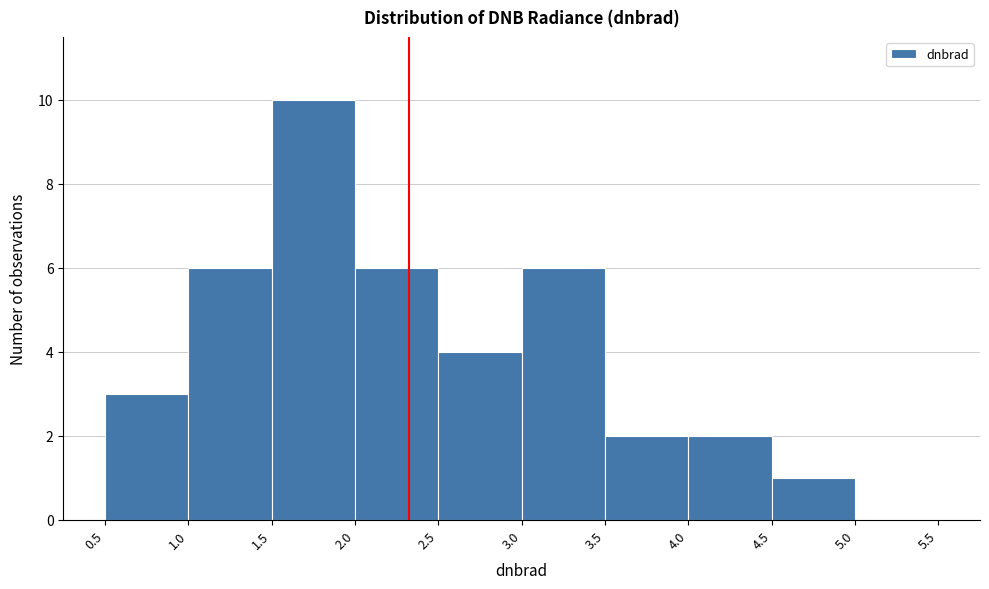

Reading left to right, list every bar in this chart as the range it spans on the x-axis followed by its height. The values are not printed on the chart, so give them approximately, as read against the axis.

0.5 to 1.0: 3
1.0 to 1.5: 6
1.5 to 2.0: 10
2.0 to 2.5: 6
2.5 to 3.0: 4
3.0 to 3.5: 6
3.5 to 4.0: 2
4.0 to 4.5: 2
4.5 to 5.0: 1
5.0 to 5.5: 0